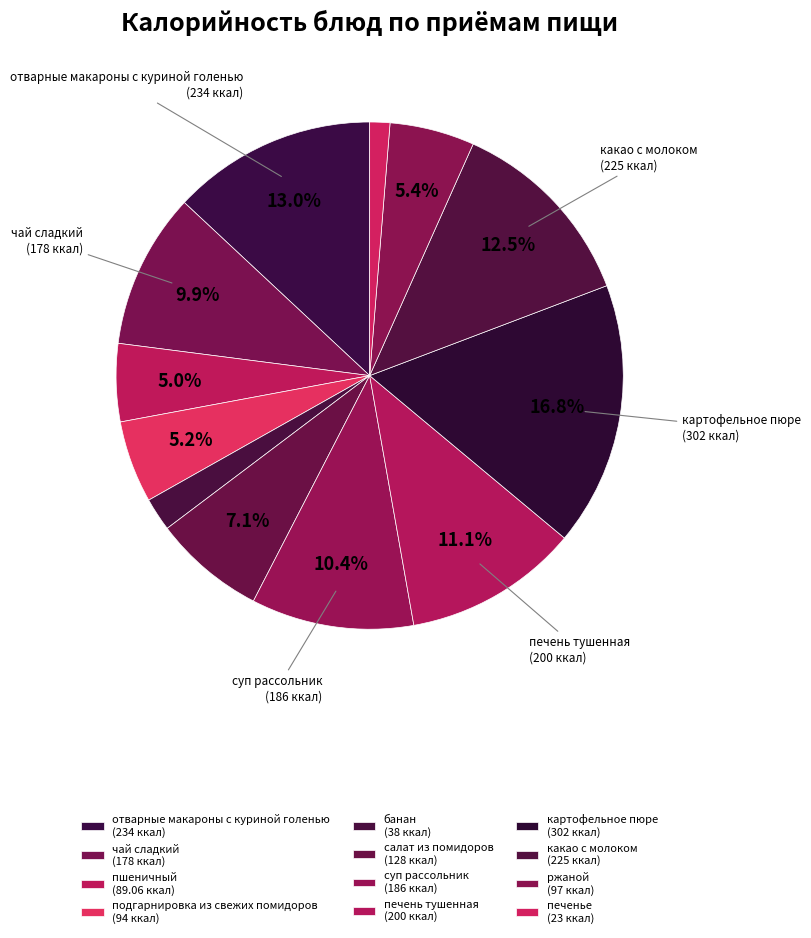

Between картофельное пюре and пшеничный, which is larger?

картофельное пюре